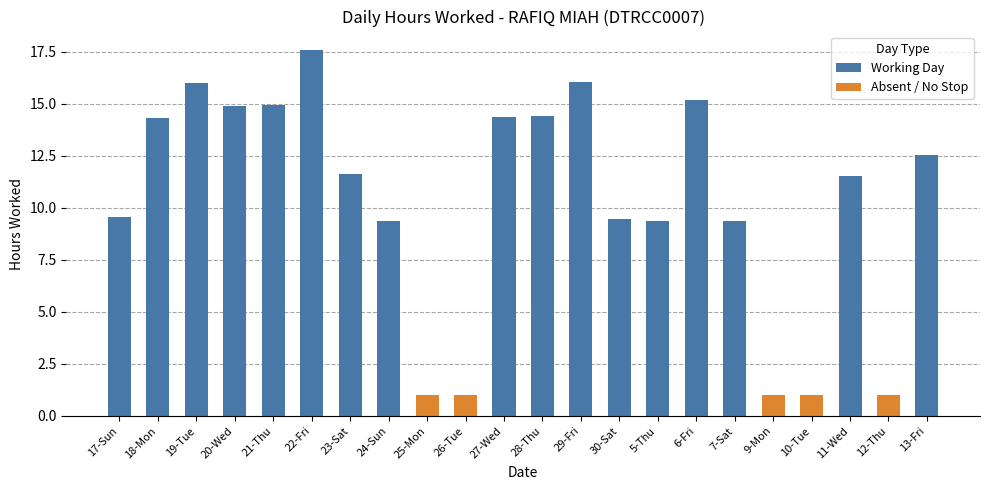

At which label does Working Day reach its peak?

22-Fri